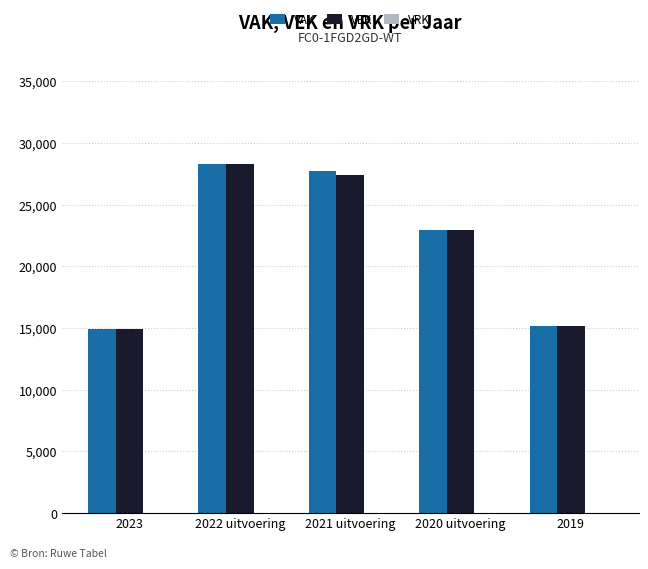

The value of VEK at 2020 uitvoering is 22944. True or false?

True